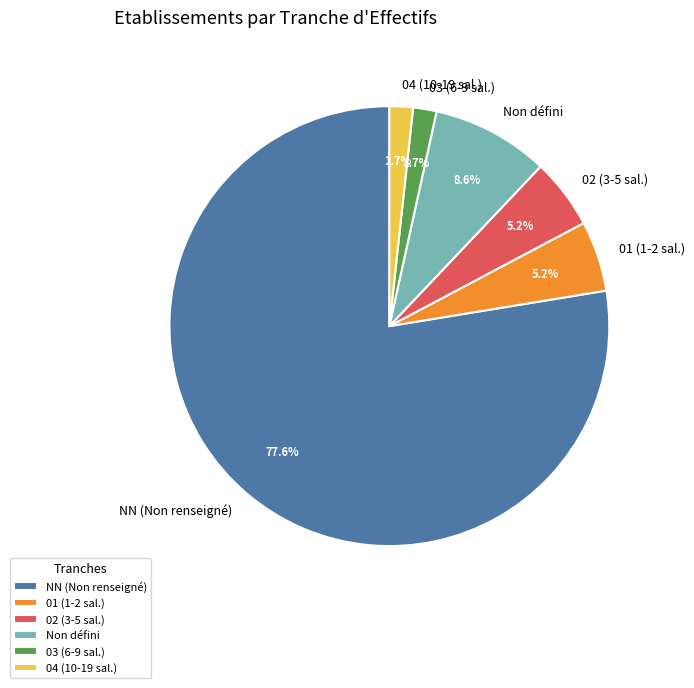

How many segments does this pie chart have?

6